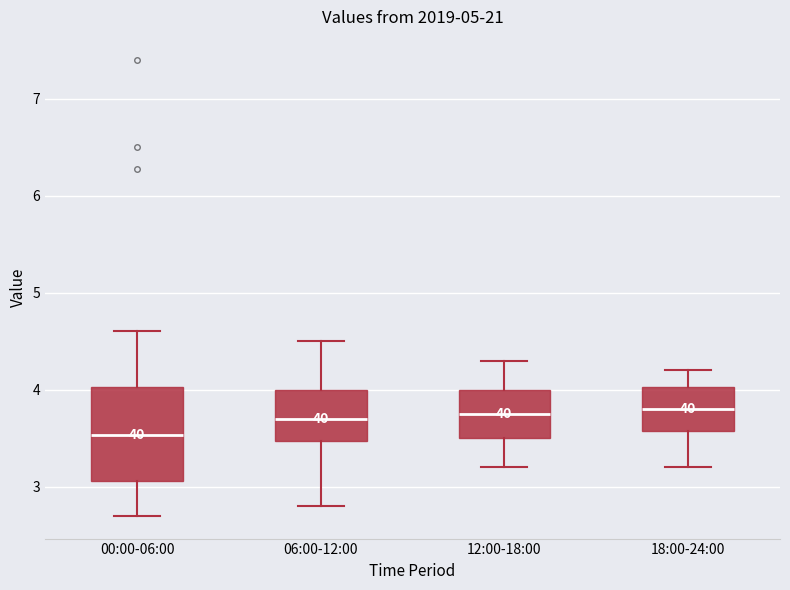

Reading left to right, read every box against the y-axis: the position of its median line, the range the box covers, and the ends of its whiskers. The values are not printed on the chart, so give them approximately, as read against the axis.

00:00-06:00: median 3.5, box 3.1 to 4.0, whiskers 2.7 to 4.6
06:00-12:00: median 3.7, box 3.5 to 4.0, whiskers 2.8 to 4.5
12:00-18:00: median 3.8, box 3.5 to 4.0, whiskers 3.2 to 4.3
18:00-24:00: median 3.8, box 3.6 to 4.0, whiskers 3.2 to 4.2